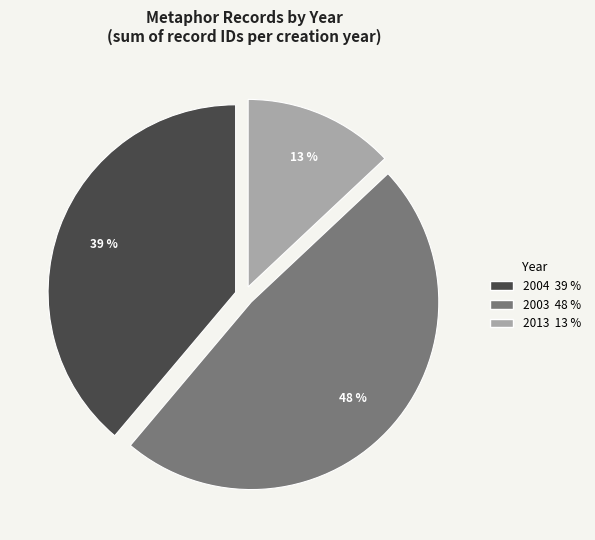

To the nearest percent, what is the difference between the largest and smallest slice percentages?

35%